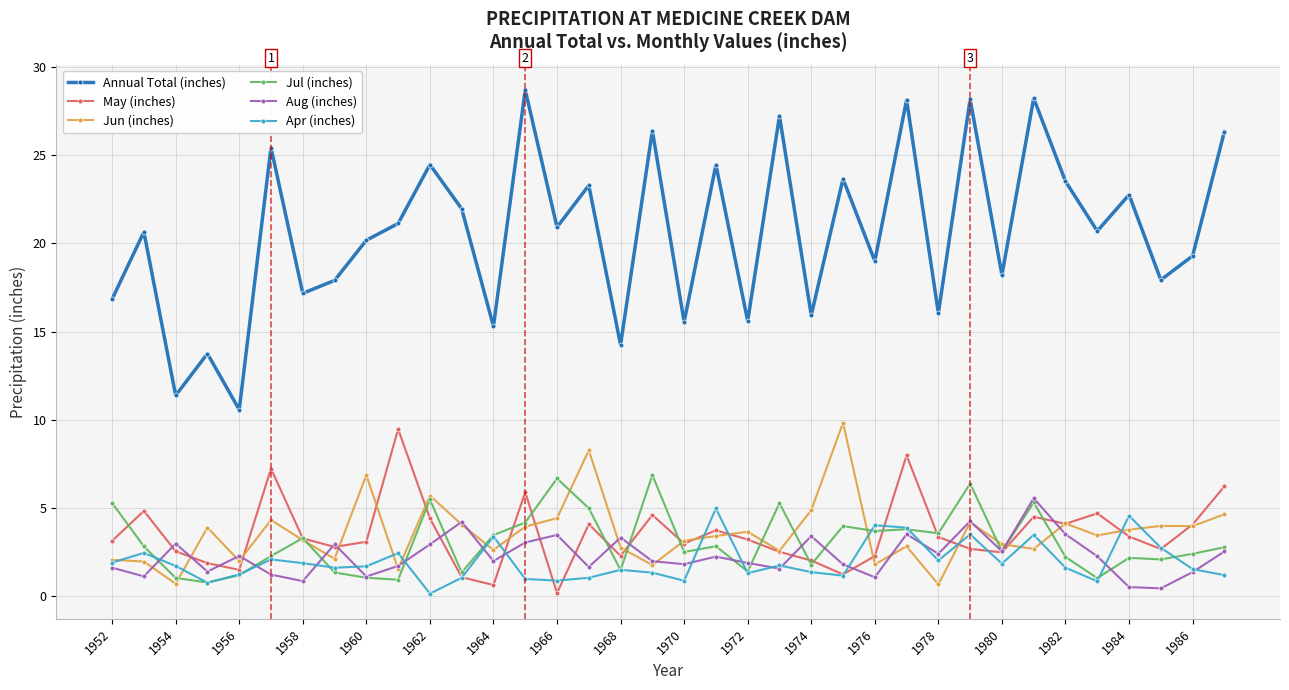

How many interior local peaks does the Annual Total (inches) series have?

14